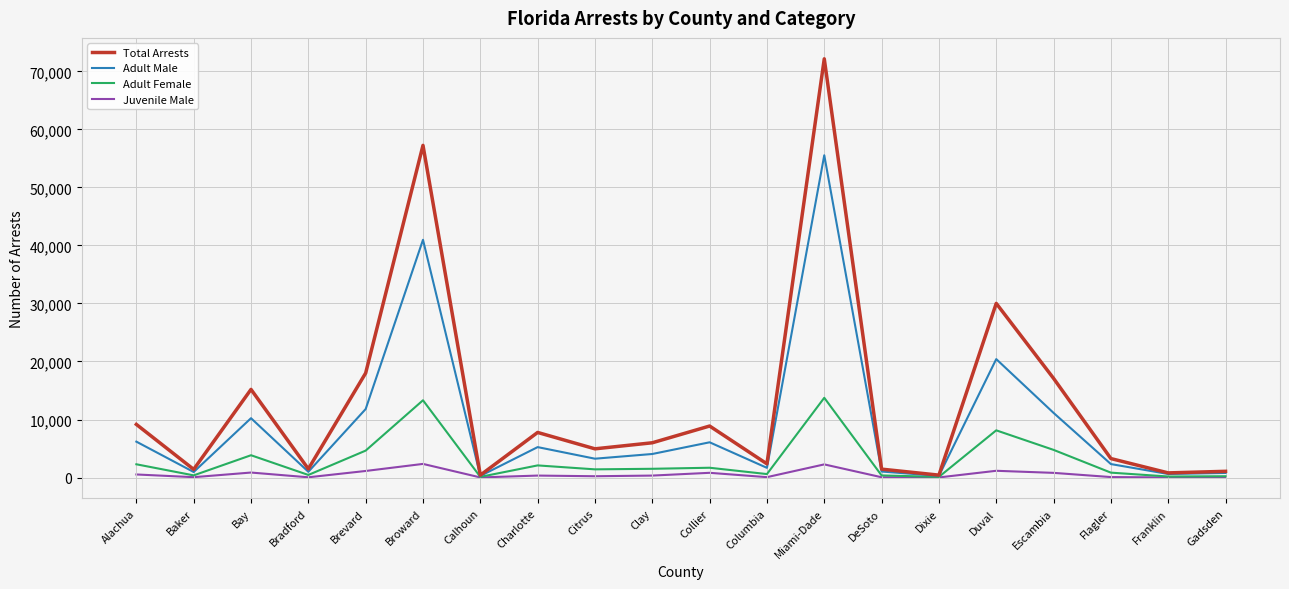

What is the difference between the maximum and minimum values in the Juvenile Male series?

2331